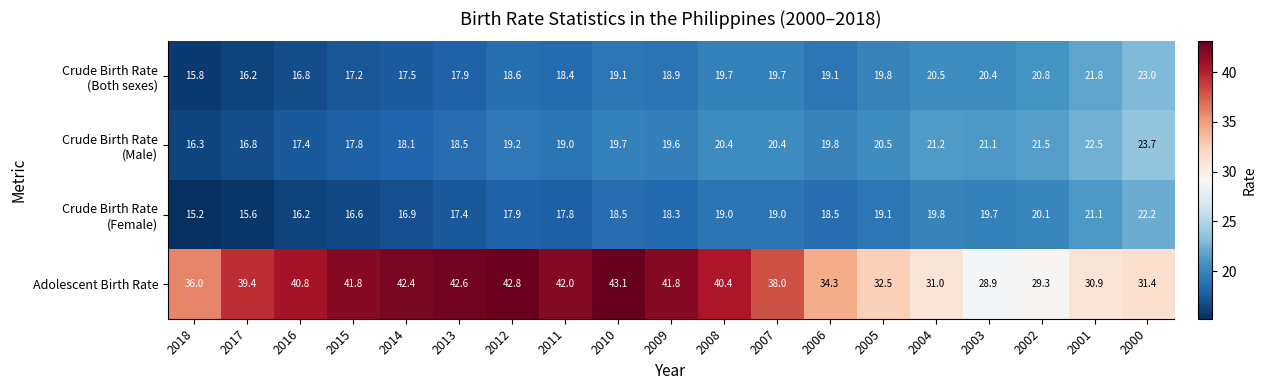

Is it true that Adolescent Birth Rate equals 43.1 at 2010?

True